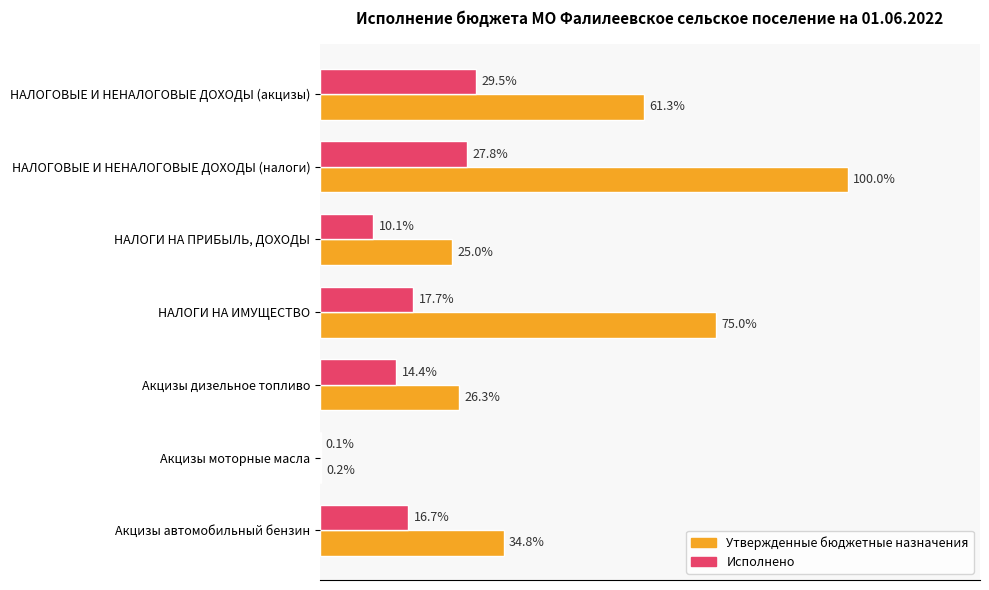

What are all the series names shown in the legend?

Утвержденные бюджетные назначения, Исполнено